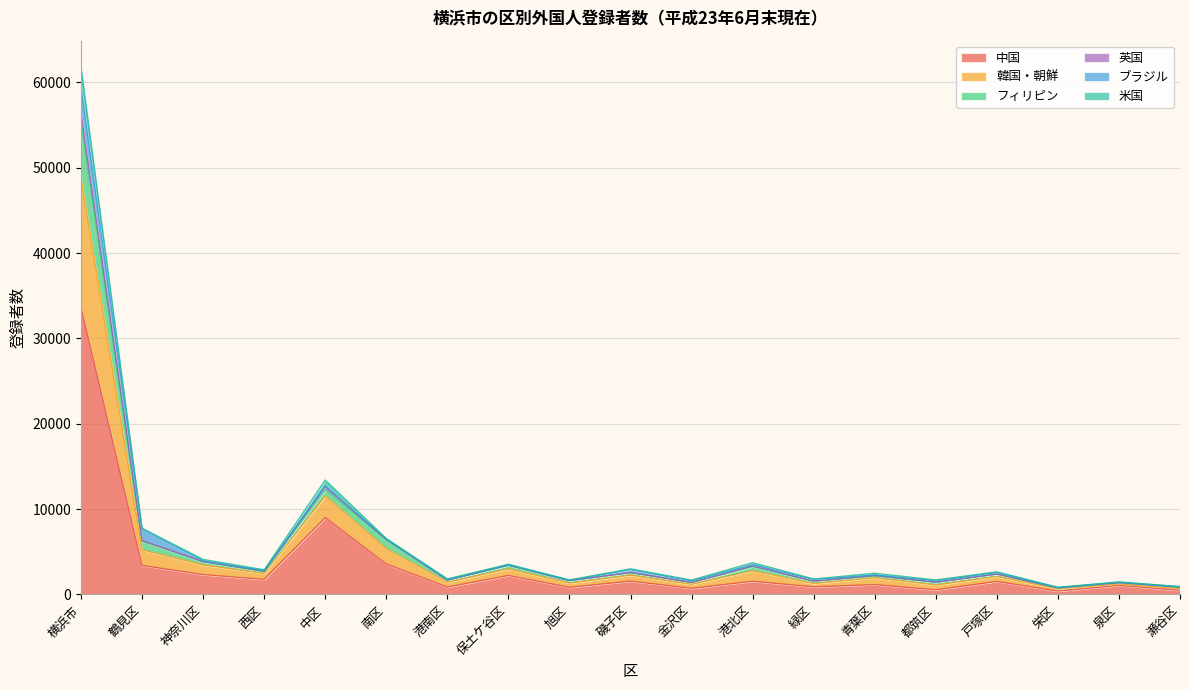

At how many categories does at least one series exceed 11870?

2